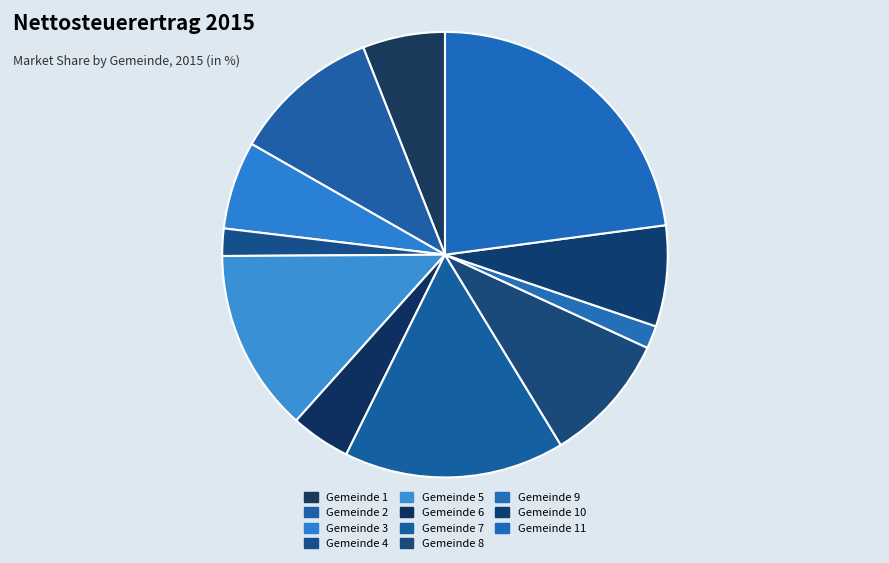

Count the number of slices in the pie.

11